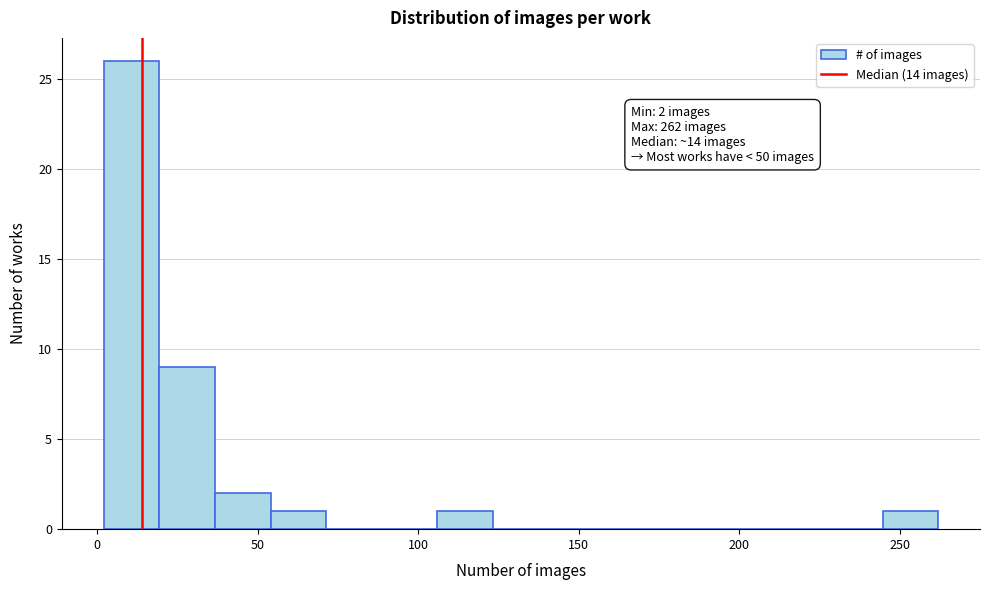

Around what value on the x-axis is the tallest bar? Give the approximate position of its centre, as read against the axis.

10